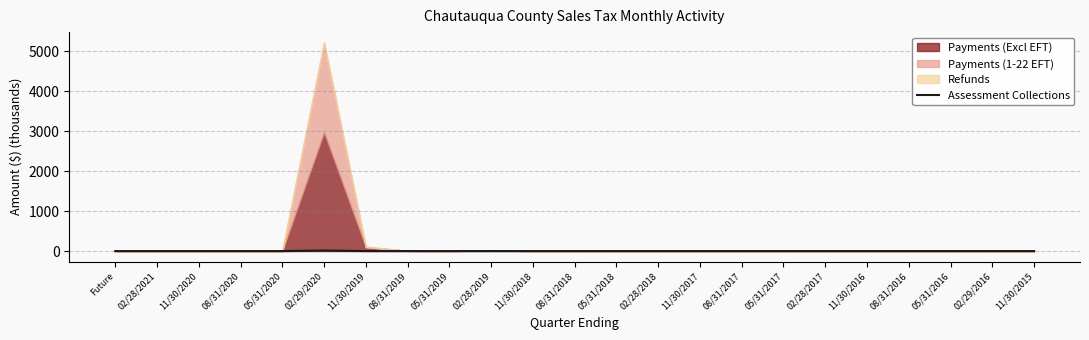

Read the value at 05/31/2018.

0.1